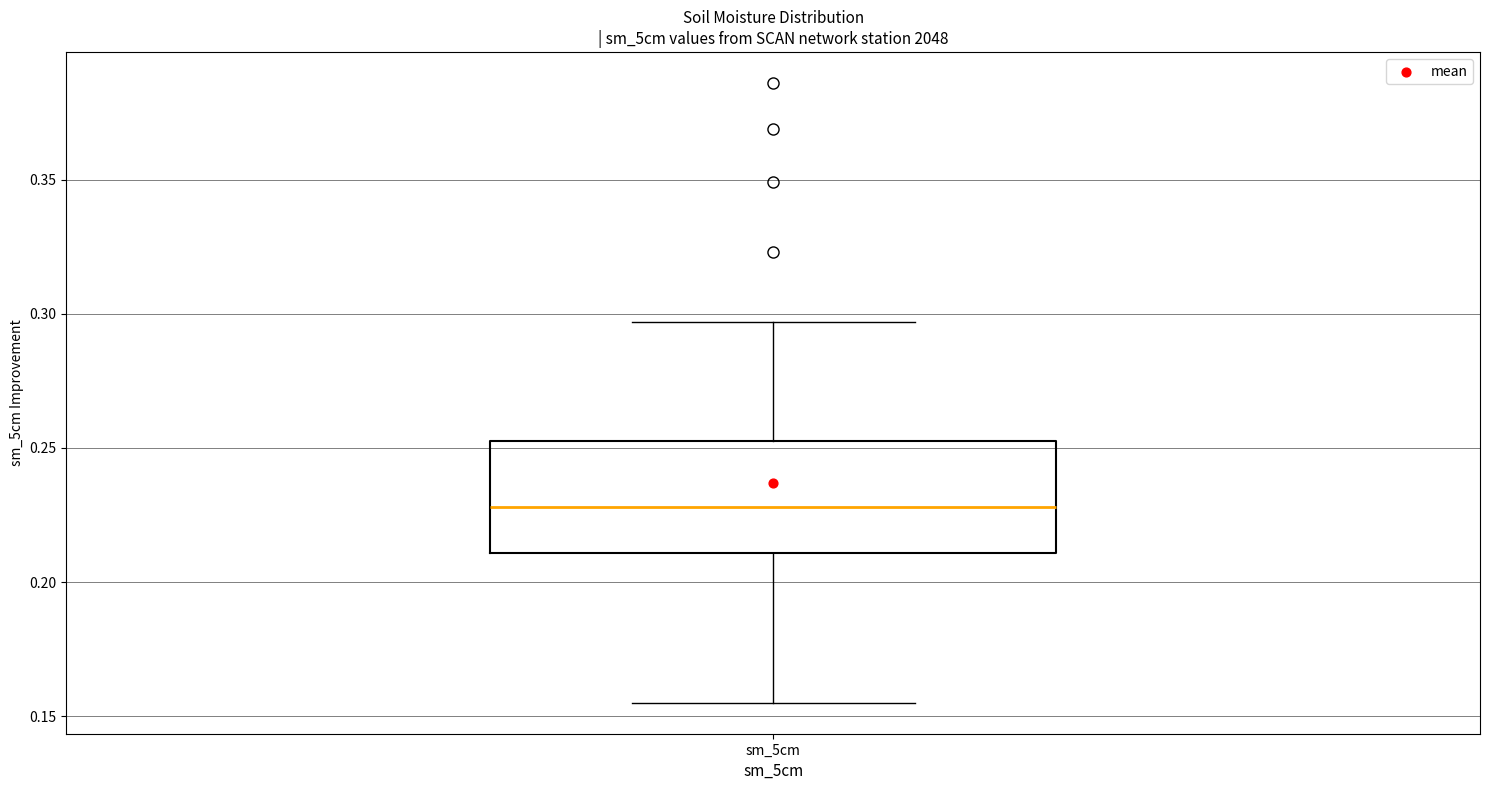

Where does the lower whisker of the box for sm_5cm end on the y-axis? The values are not printed on the chart, so give them approximately, as read against the axis.

0.155